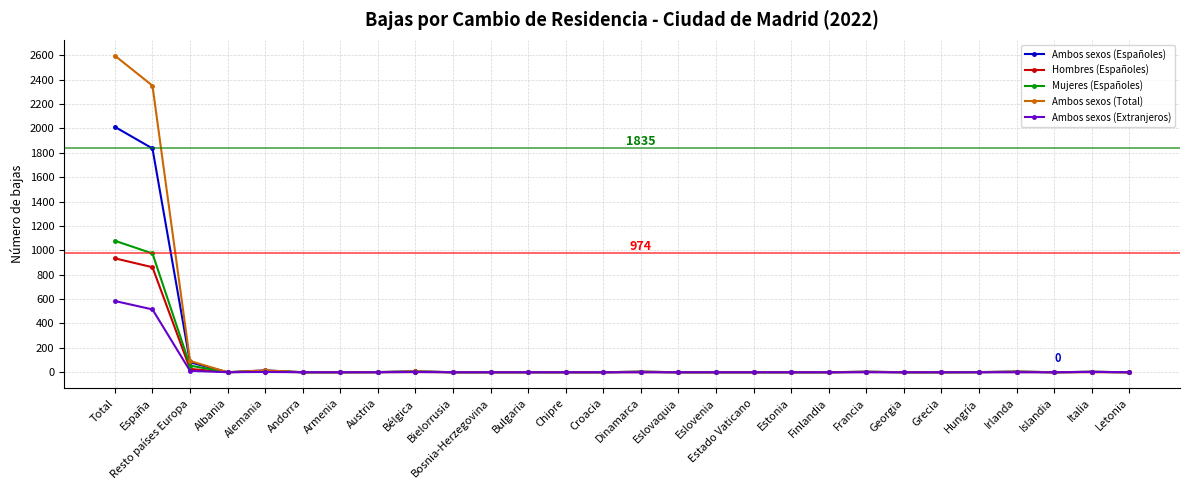

True or false: Mujeres (Españoles) has a value of 0 at Croacia.

True